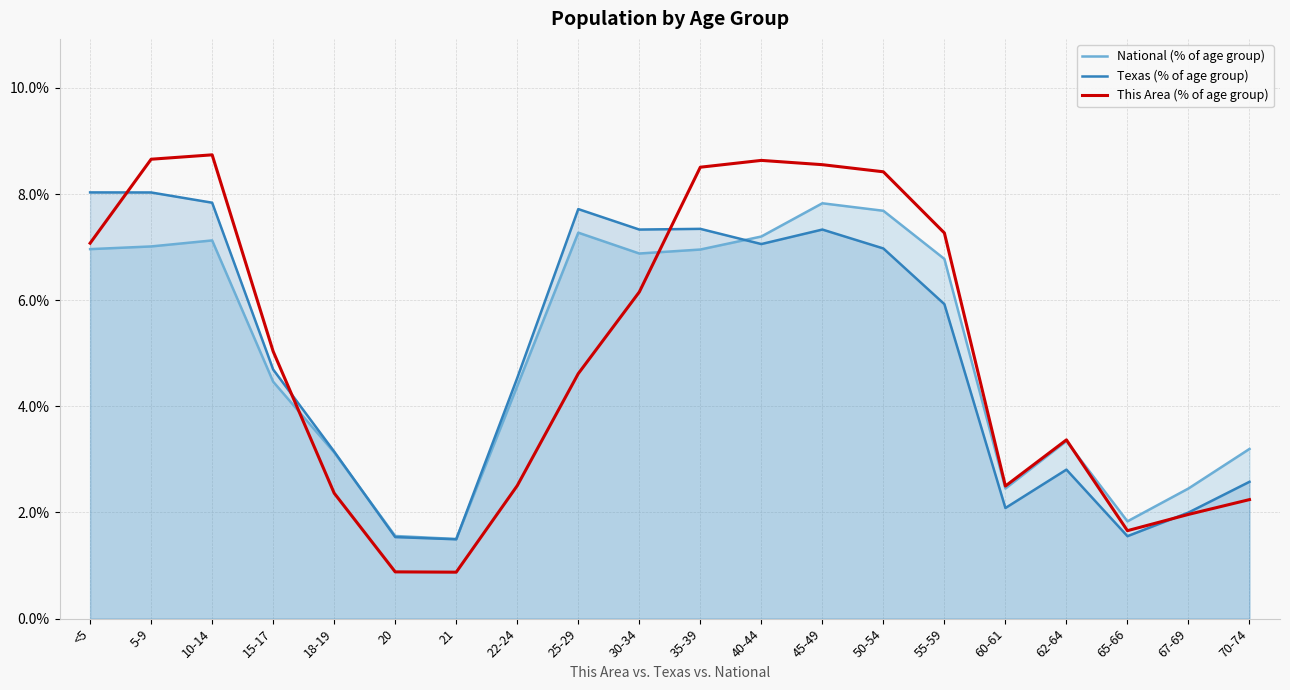

At which label is Texas (% of age group) closest to 4?

22-24